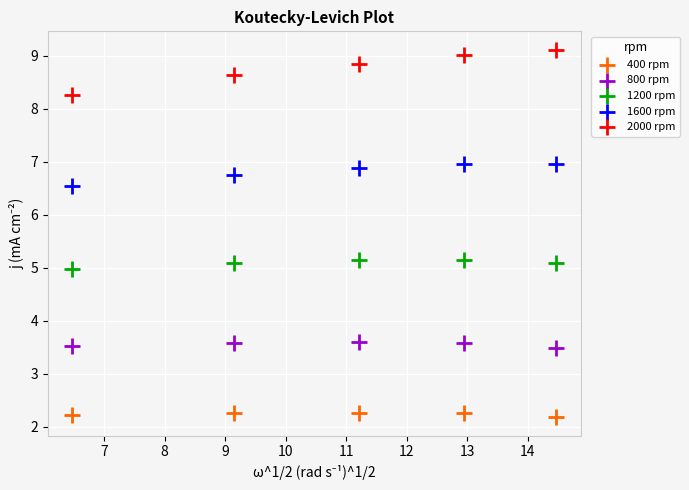

Which series contains the lowest Y value?

400 rpm